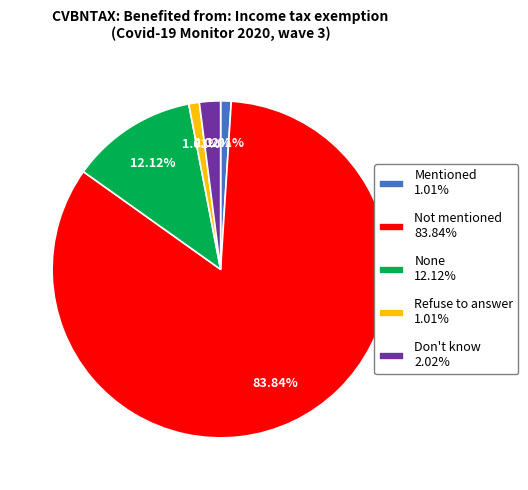

What percentage do Mentioned and None together represent?

13.1%